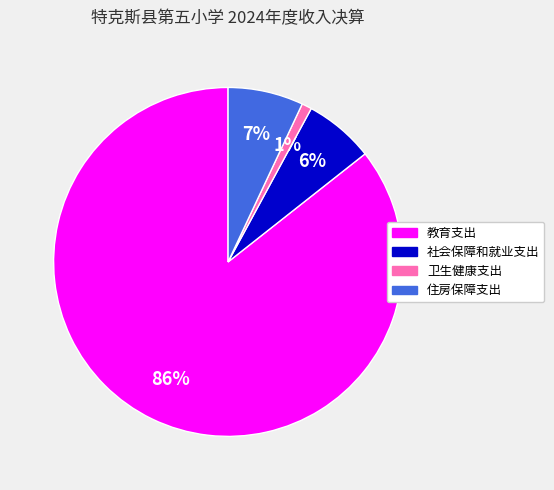

To the nearest percent, what portion does 住房保障支出 represent?

7%